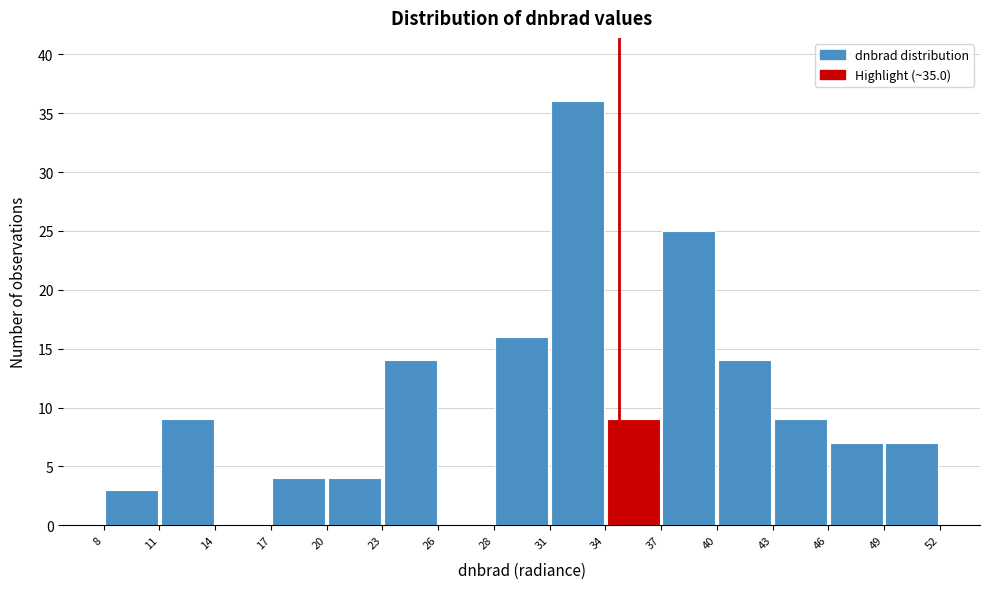

How tall is the bar that spans 23 to 26 on the x-axis? The values are not printed on the chart, so give them approximately, as read against the axis.

14